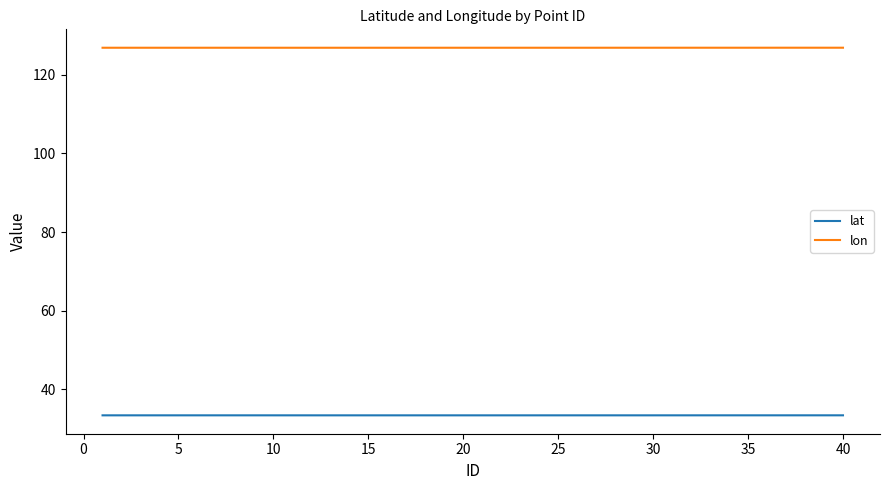

Which series has the widest spread of values?

lon